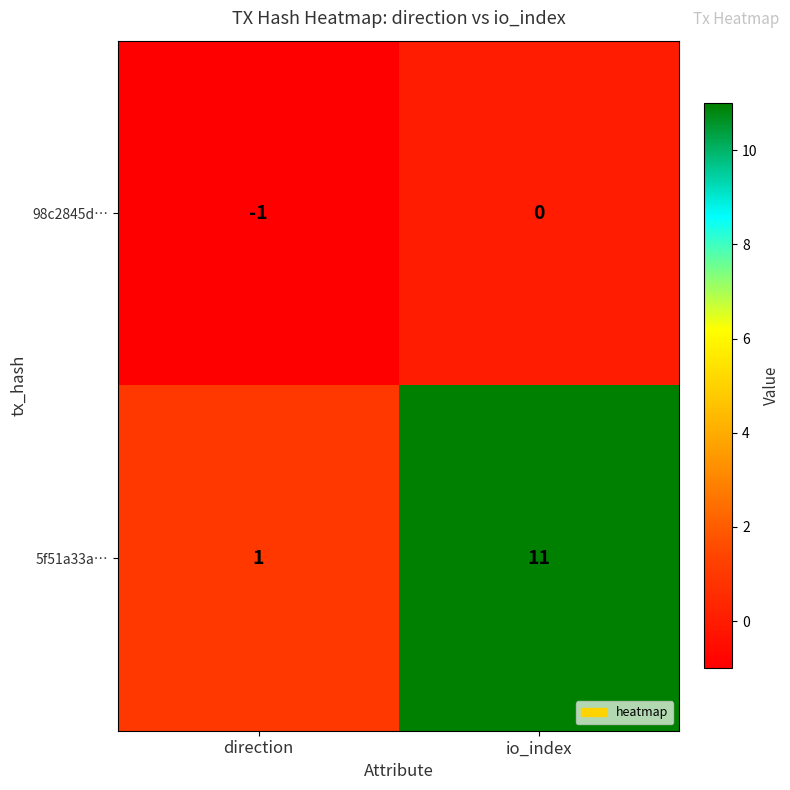

How many categories are shown in the chart?

2